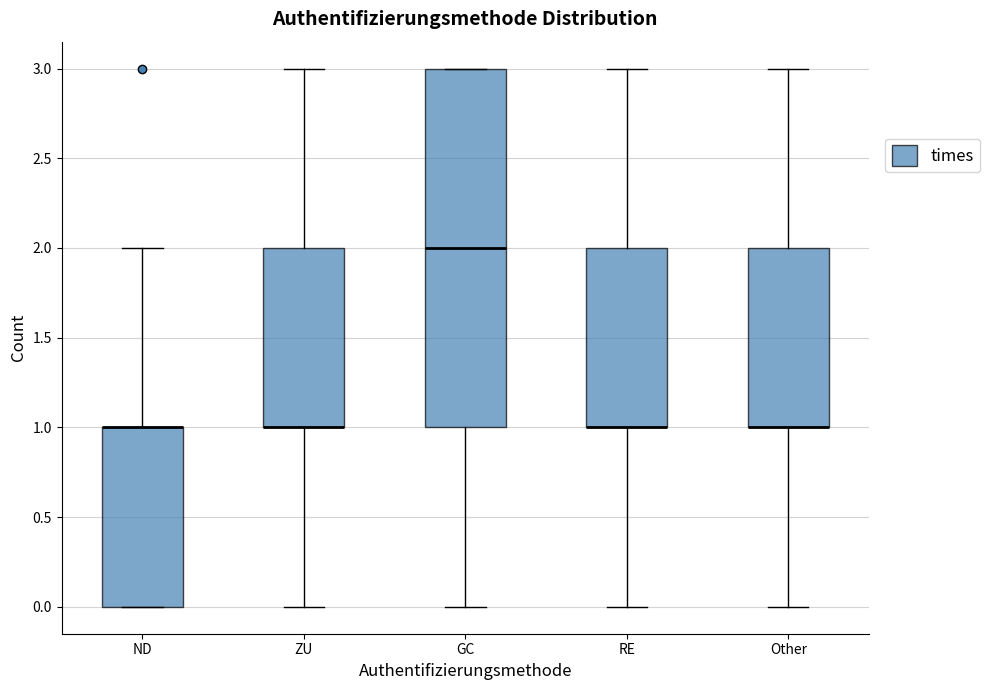

Where does the lower whisker of the box for Other end on the y-axis? The values are not printed on the chart, so give them approximately, as read against the axis.

0